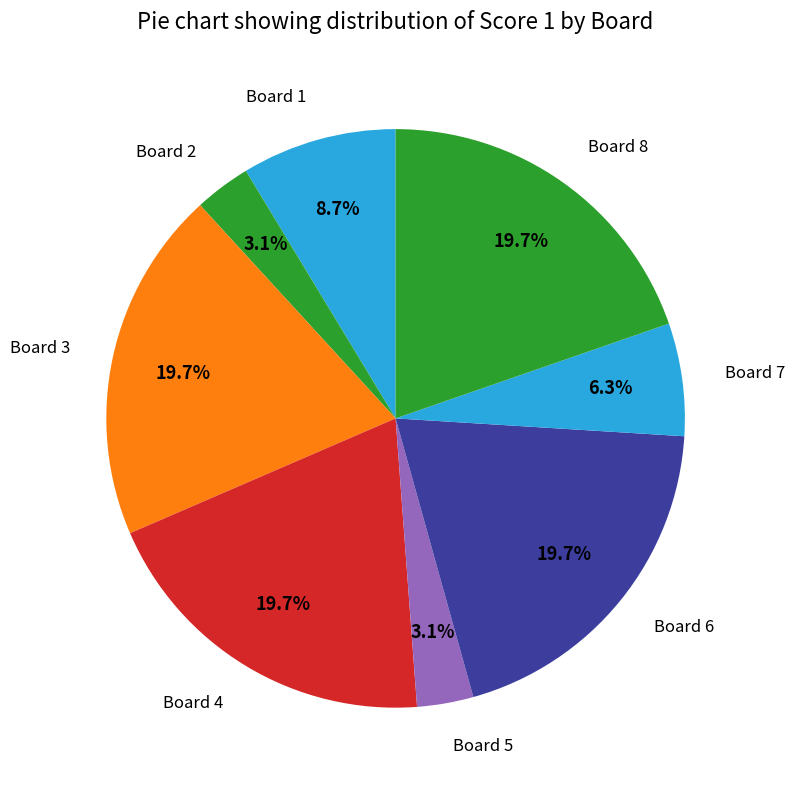

What is the largest slice in the pie chart?

3